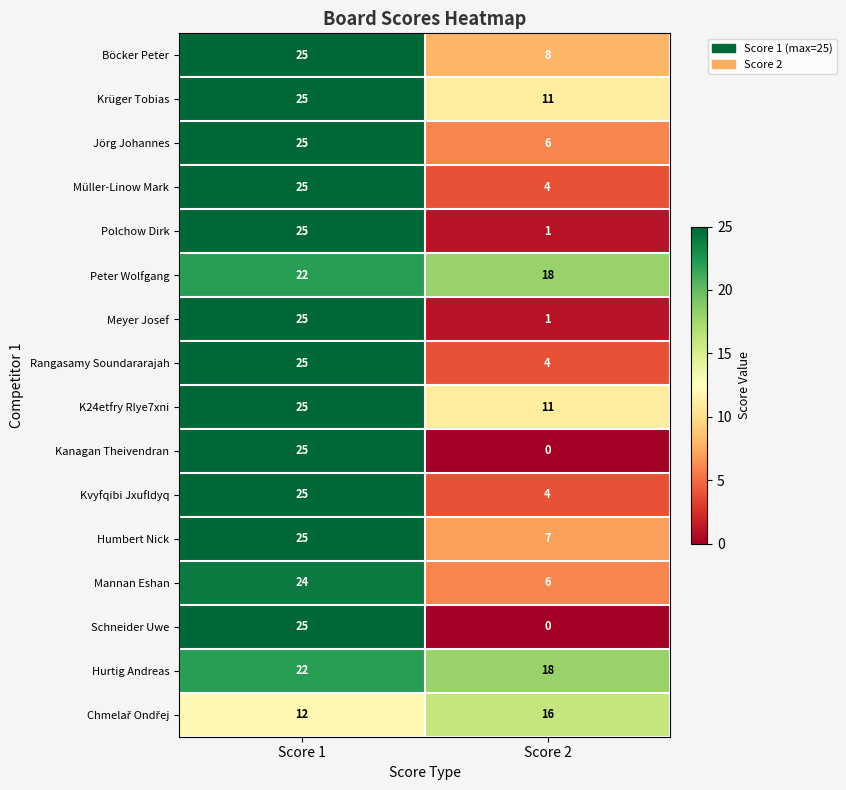

At which label is Müller-Linow Mark closest to 14?

Score 2